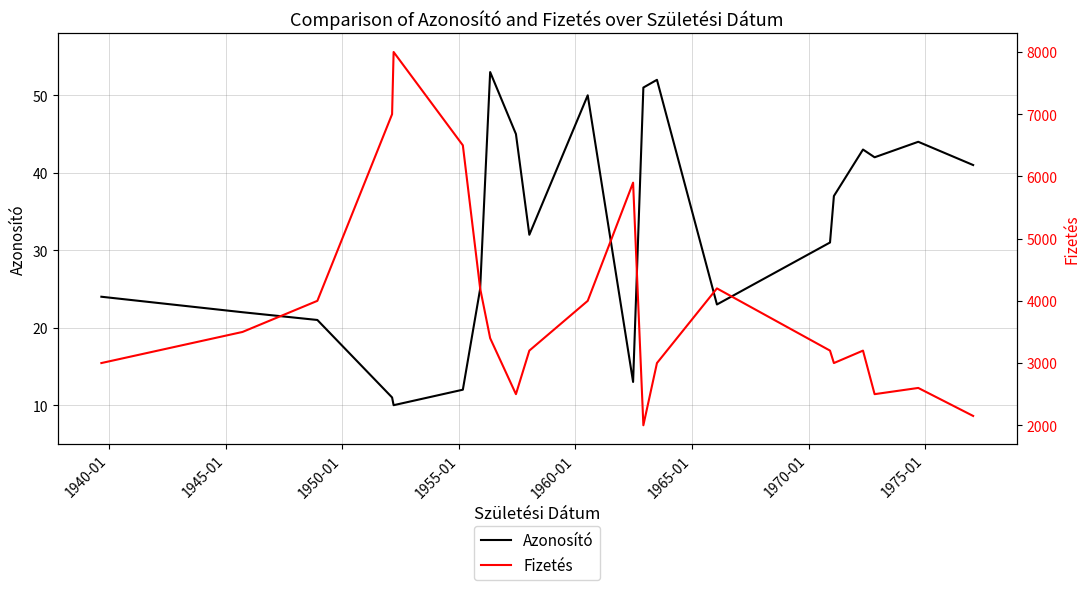

What is the smallest value displayed?

10